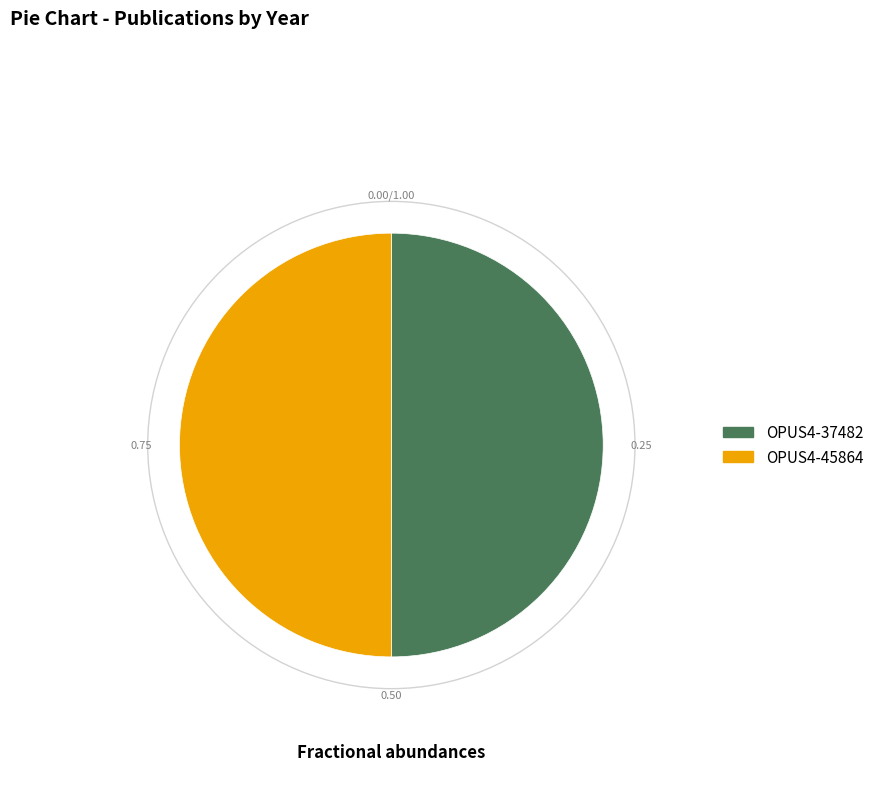

The OPUS4-37482 slice represents 50% of the pie. True or false?

True